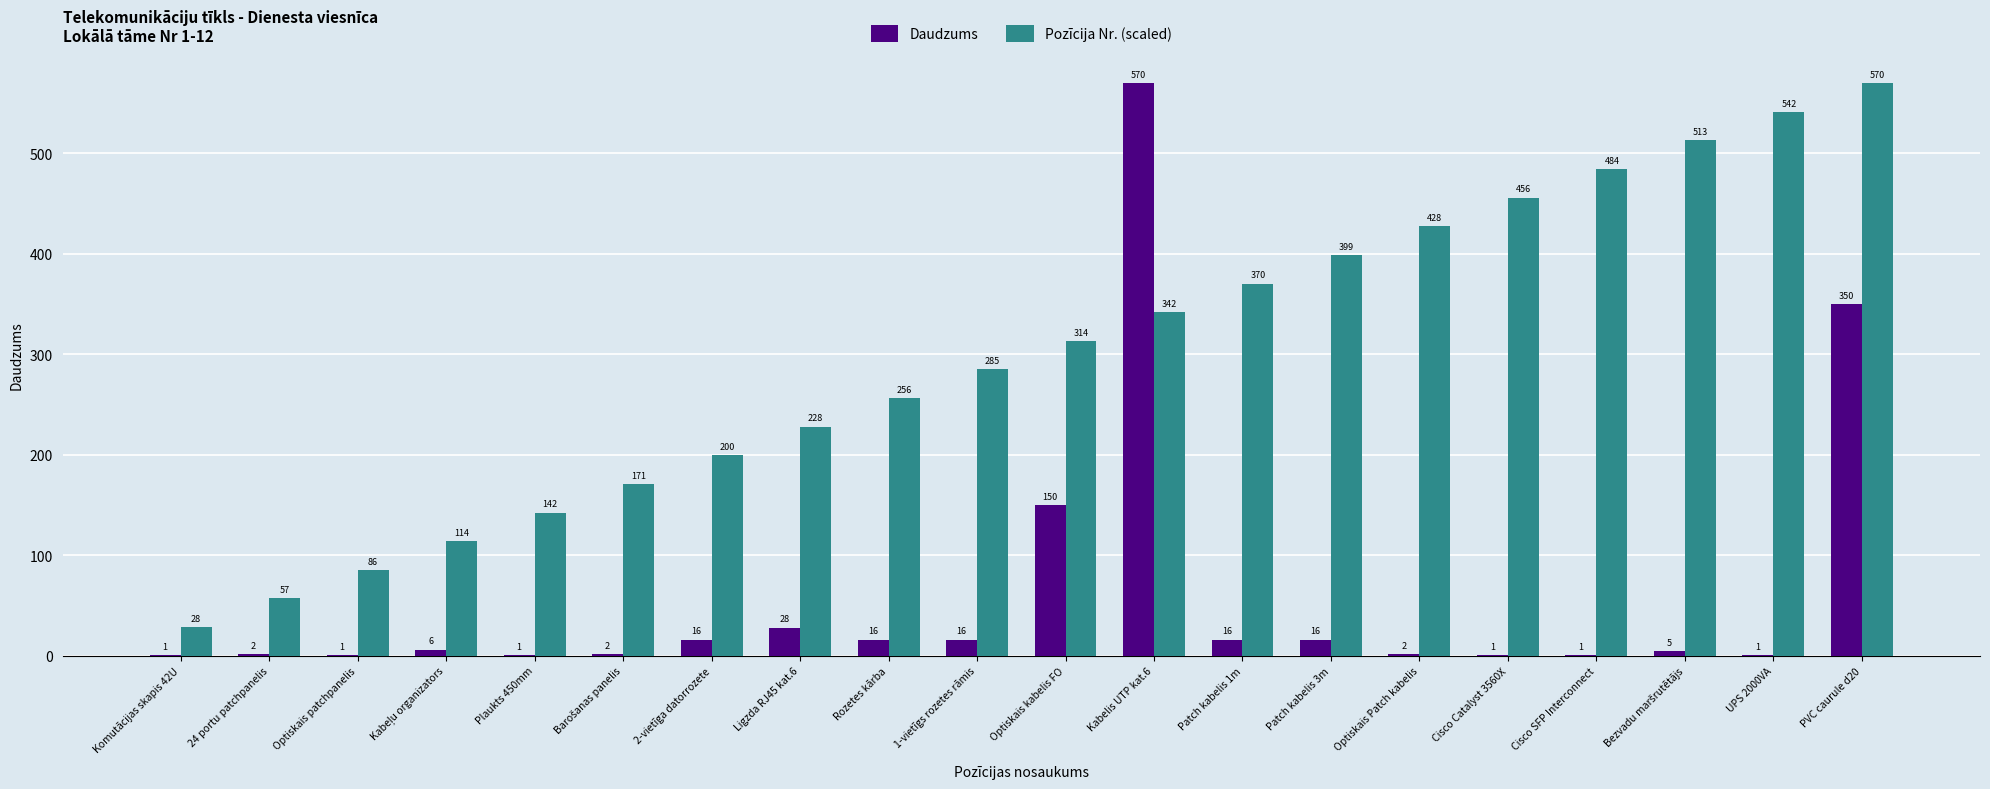

What is the sum of the Daudzums values at Rozetes kārba and 1-vietīgs rozetes rāmis?

32.0